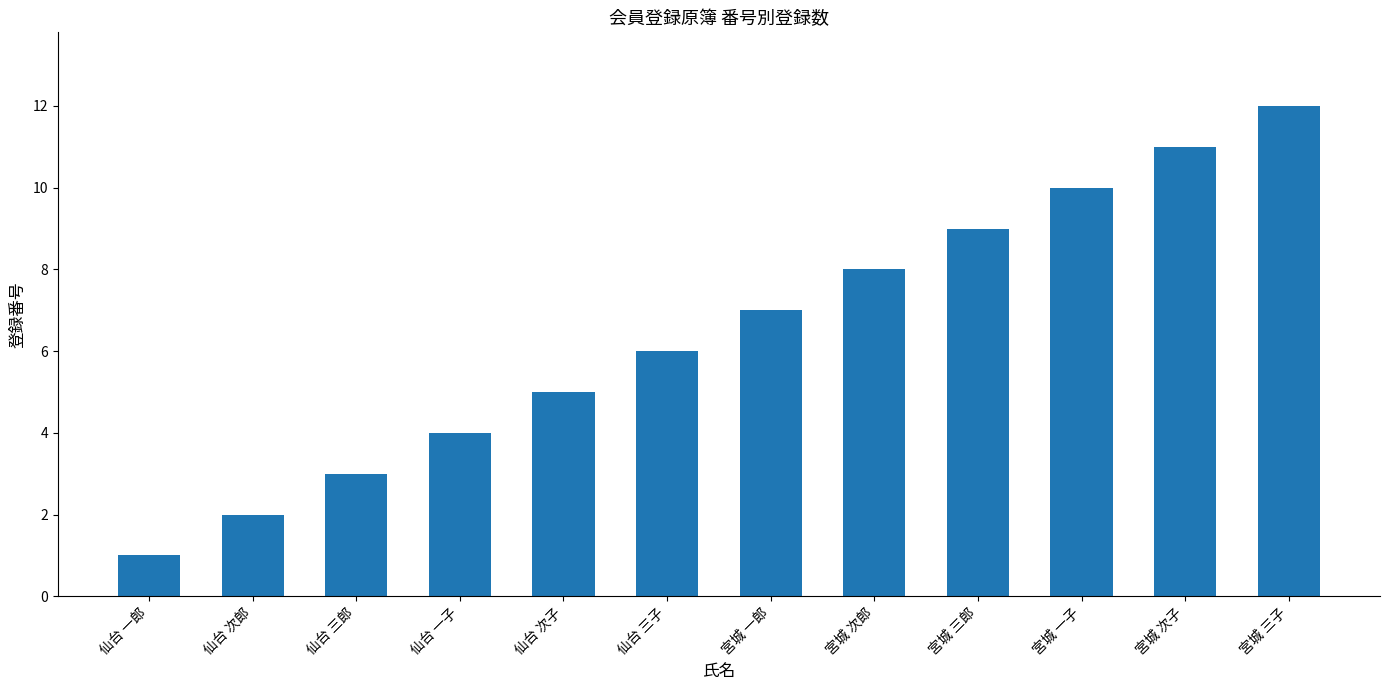

The chart shows a value of 8 at 宮城 次郎. True or false?

True